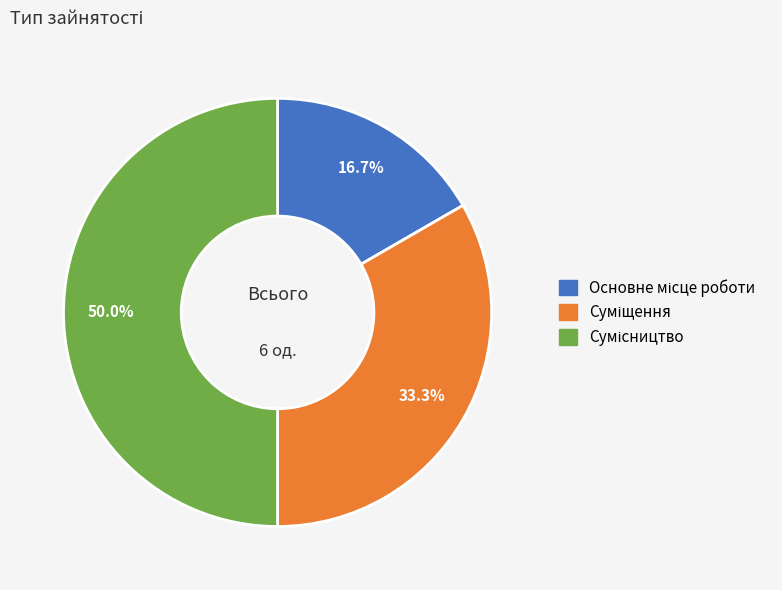

What percentage is the Сумісництво slice, to the nearest percent?

50%